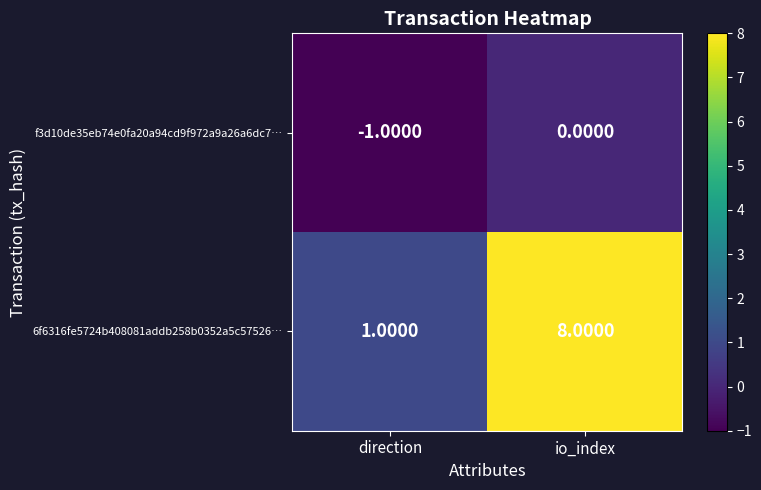

At which category does the chart reach its peak across all series?

io_index